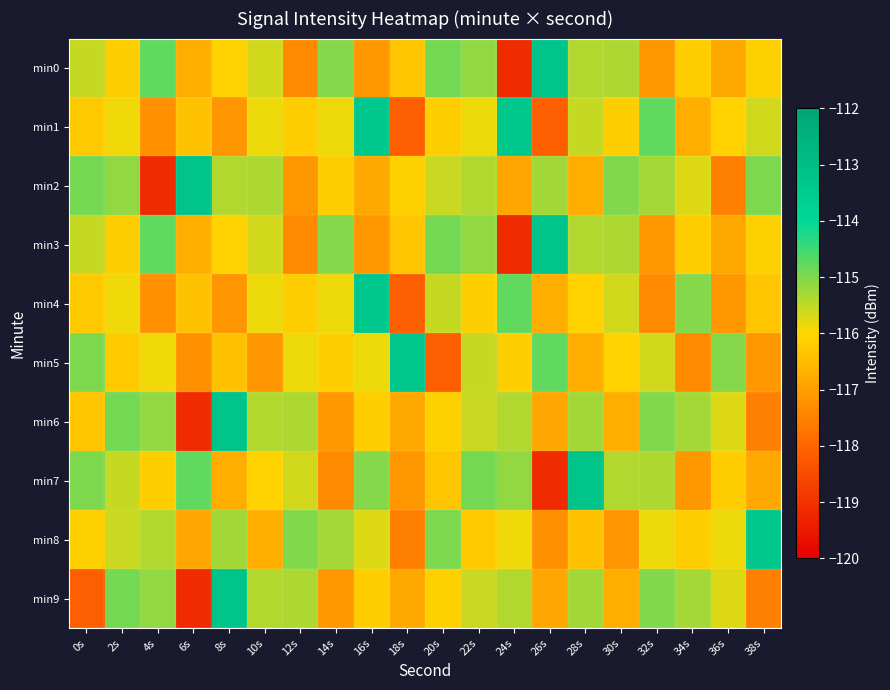

What is the minimum value shown in the chart?

-119.2